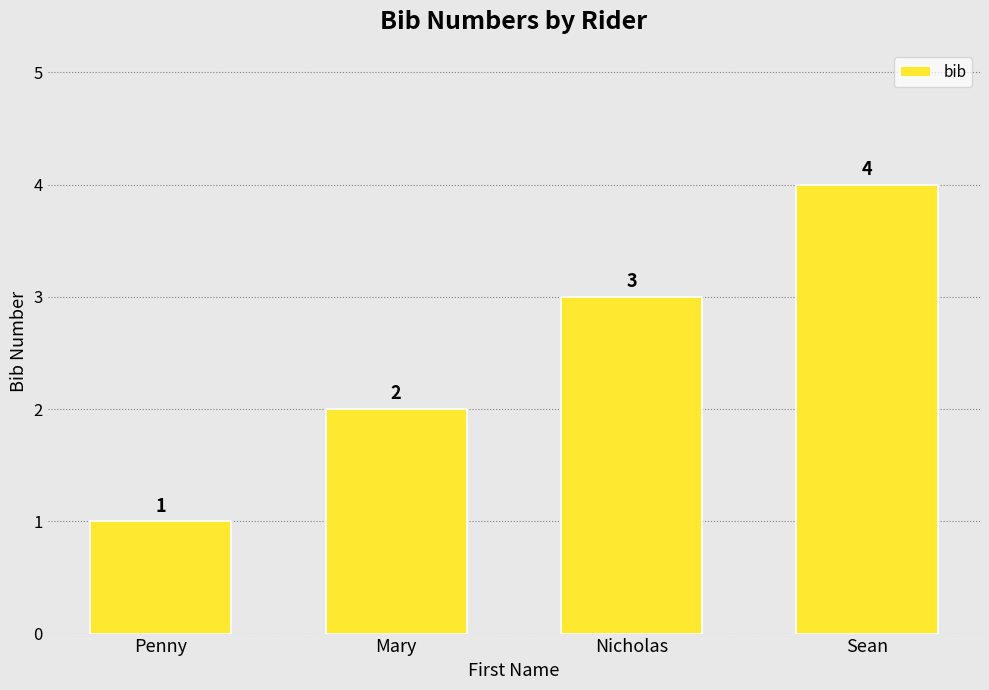

The chart shows a value of 2 at Mary. True or false?

True